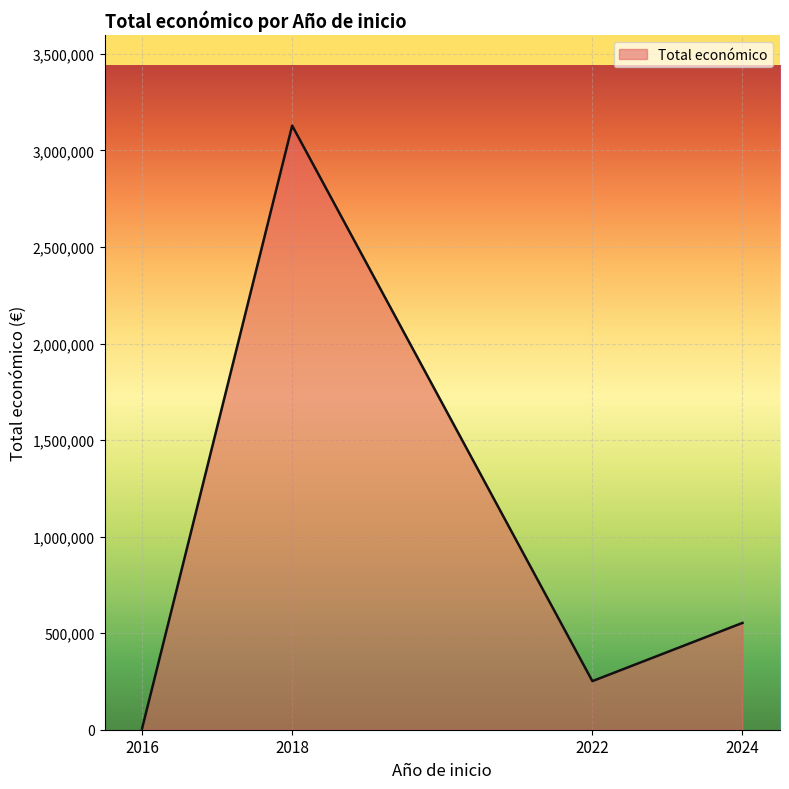

How many distinct data groups are displayed?

1